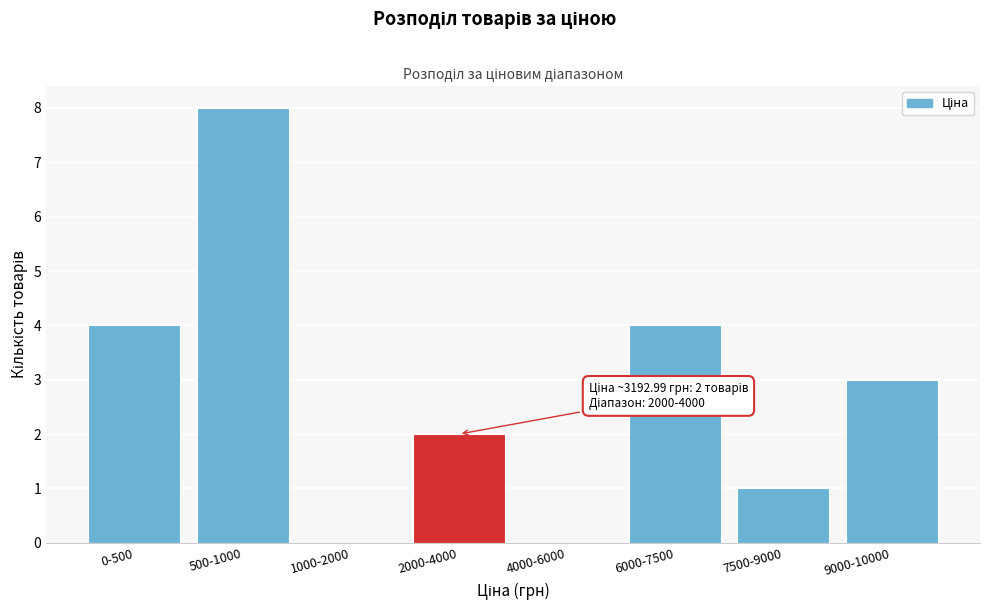

Reading right to left, extract all data points from this chart.

9000-10000=3	7500-9000=1	6000-7500=4	4000-6000=0	2000-4000=2	1000-2000=0	500-1000=8	0-500=4